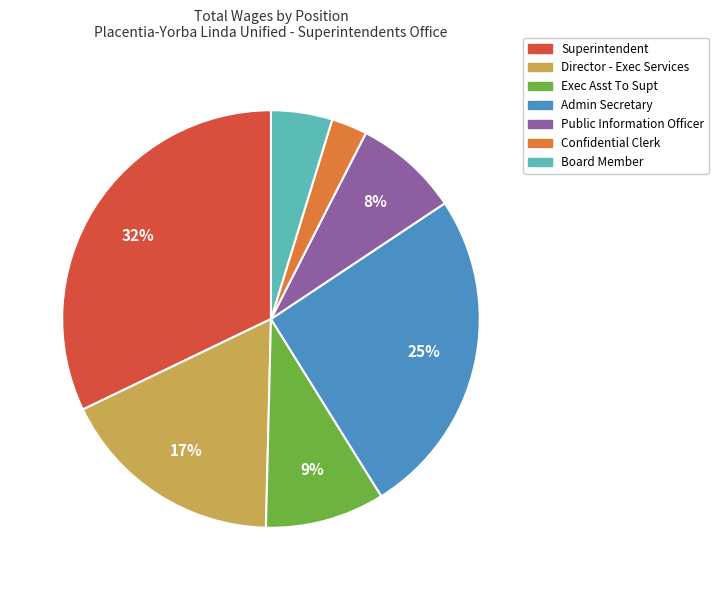

What percentage is the Exec Asst To Supt slice, to the nearest percent?

9%